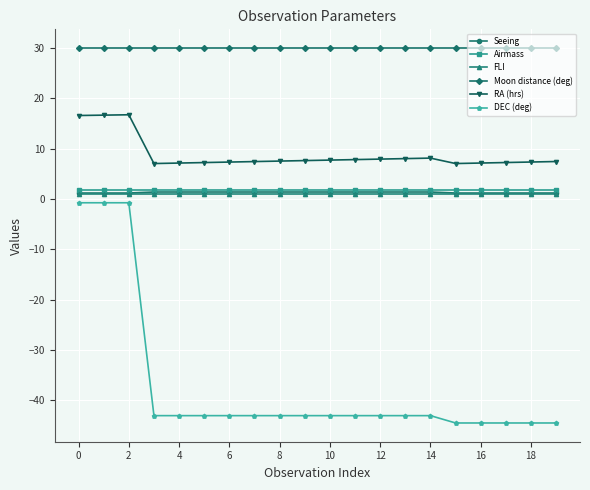

What is the value of the DEC (deg) point at the 7th from the left?

-43.0